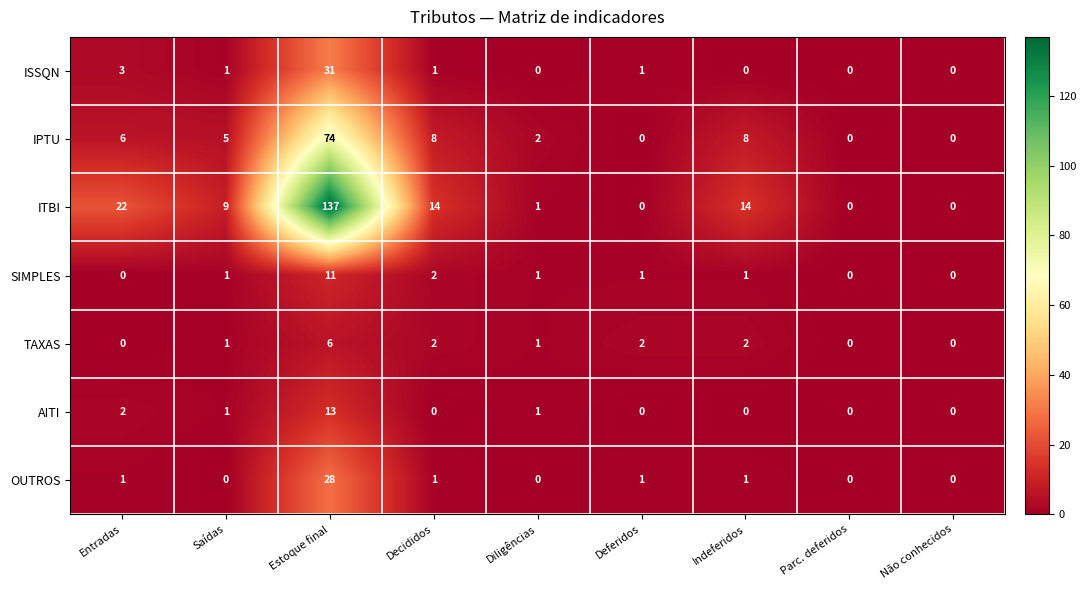

What is the total value across all series at Estoque final?

300